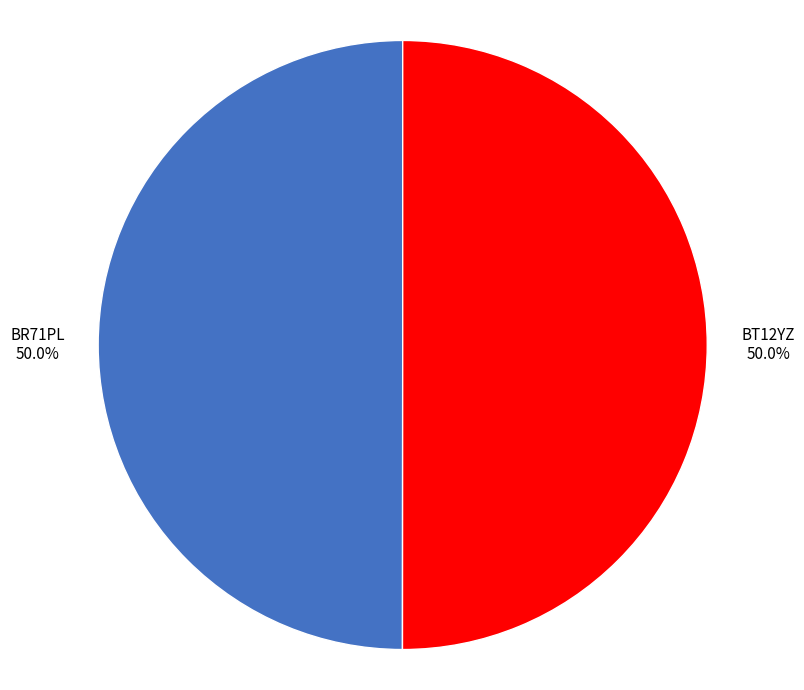

What percentage is the BT12YZ slice, to the nearest percent?

50%